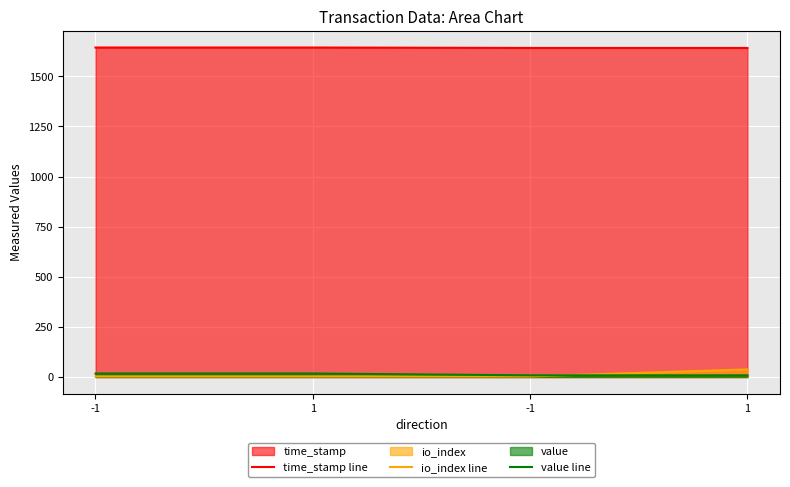

What is the spread (max minus min) of values at -1?

1640.9